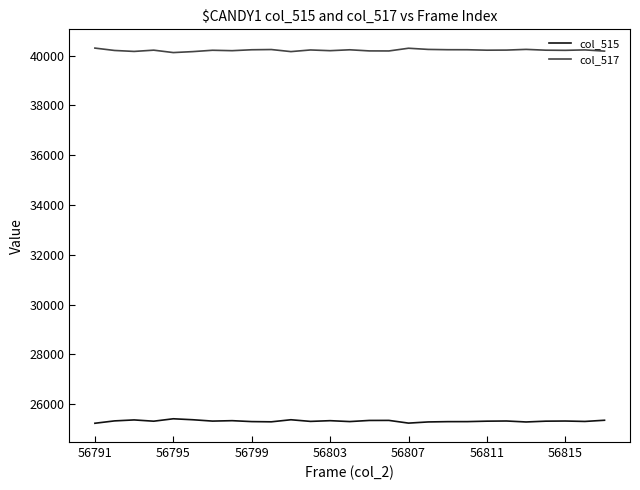

True or false: col_515 and col_517 intersect in this chart.

False